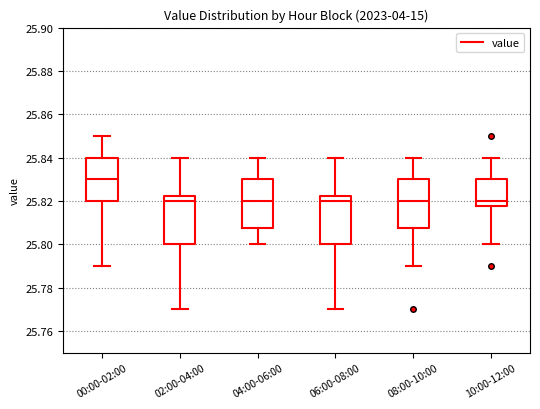

Reading left to right, transcribe this box plot: for each box, give where its median line is, the range the box spans, and where its two whiskers end, as read against the y-axis. The values are not printed on the chart, so give them approximately, as read against the axis.

00:00-02:00: median 25.830, box 25.820 to 25.840, whiskers 25.790 to 25.850
02:00-04:00: median 25.820, box 25.800 to 25.822, whiskers 25.770 to 25.840
04:00-06:00: median 25.820, box 25.808 to 25.830, whiskers 25.800 to 25.840
06:00-08:00: median 25.820, box 25.800 to 25.822, whiskers 25.770 to 25.840
08:00-10:00: median 25.820, box 25.808 to 25.830, whiskers 25.790 to 25.840
10:00-12:00: median 25.820, box 25.818 to 25.830, whiskers 25.800 to 25.840